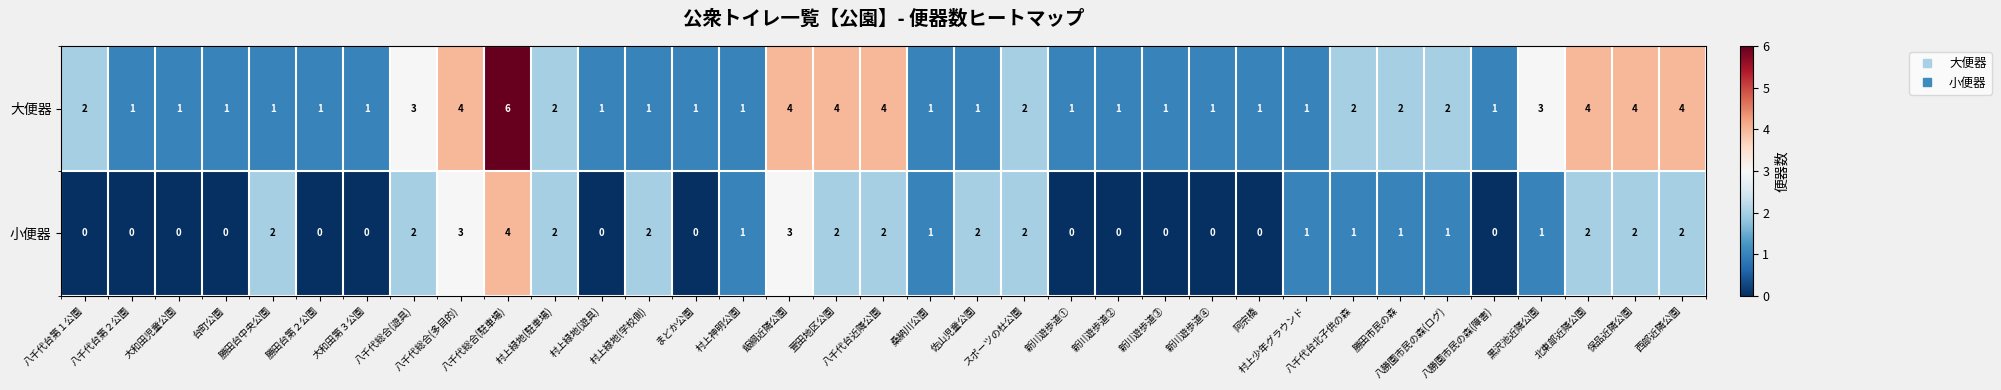

Rank the series by their average value, from highest to lowest.

大便器, 小便器